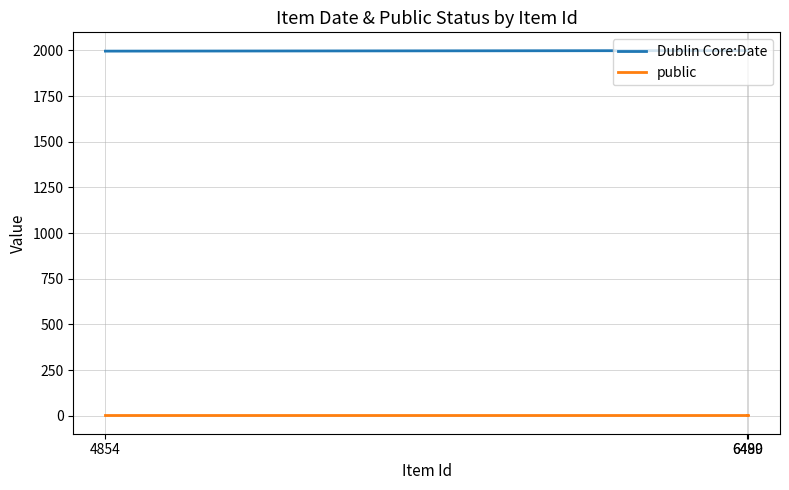

The value of public at 6490 is 1. True or false?

True